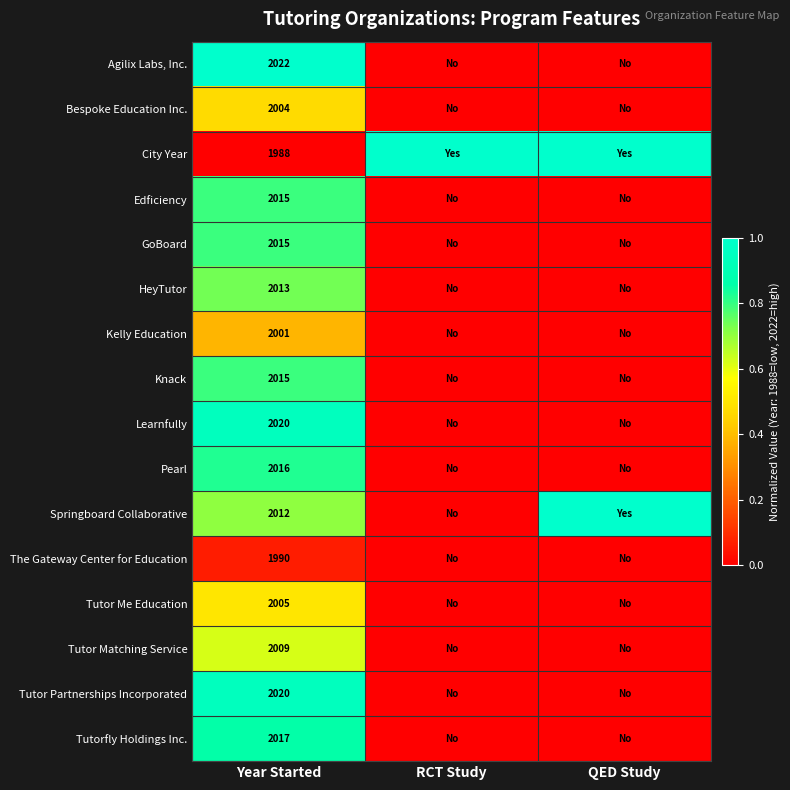

Count the number of categories in the chart.

3